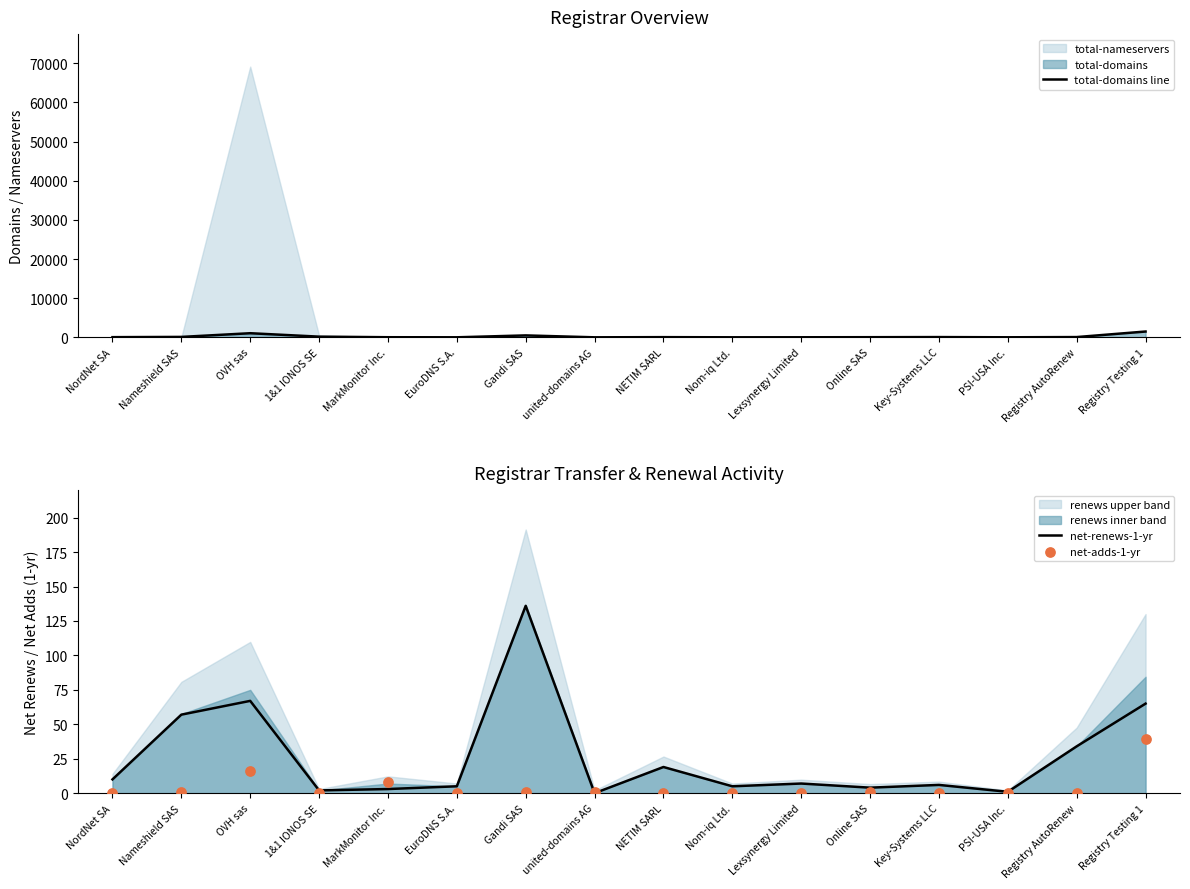

Is it true that net-renews-1-yr equals 10 at NordNet SA?

True